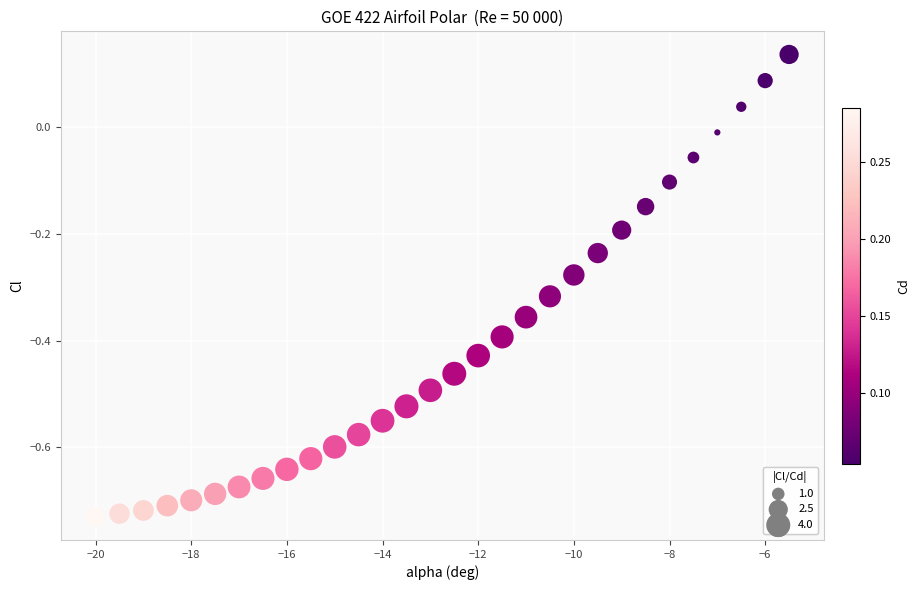

What is the range of Y values (max minus min)?

0.9